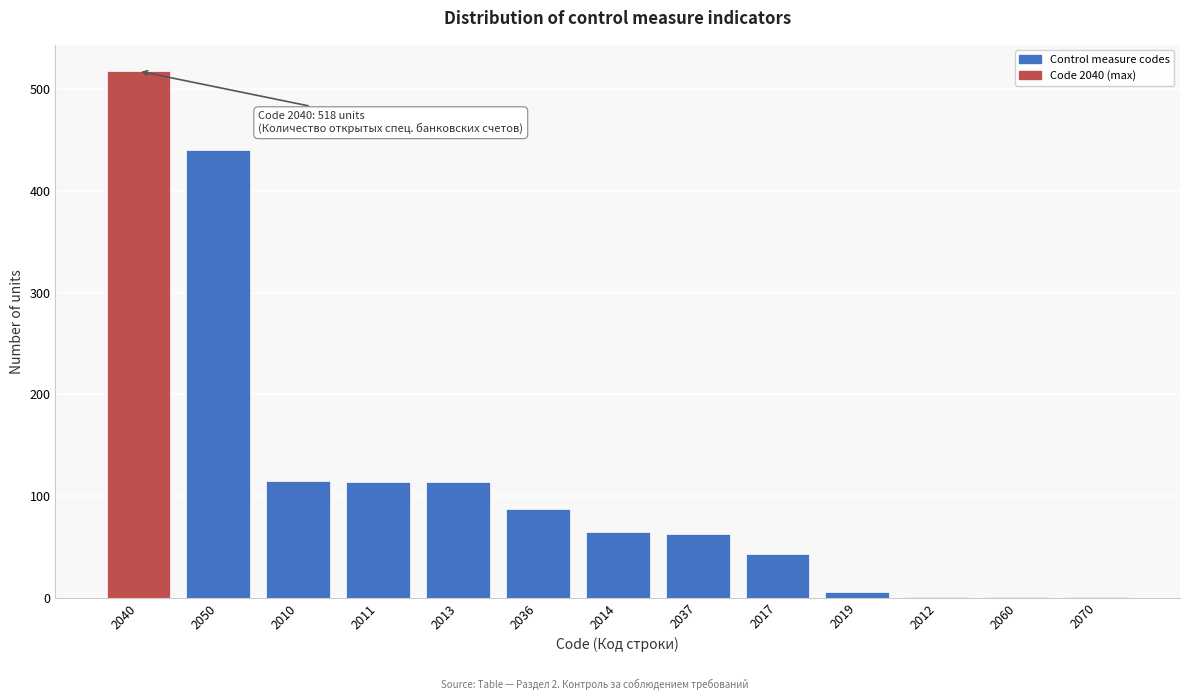

What is the maximum value shown in the chart?

518